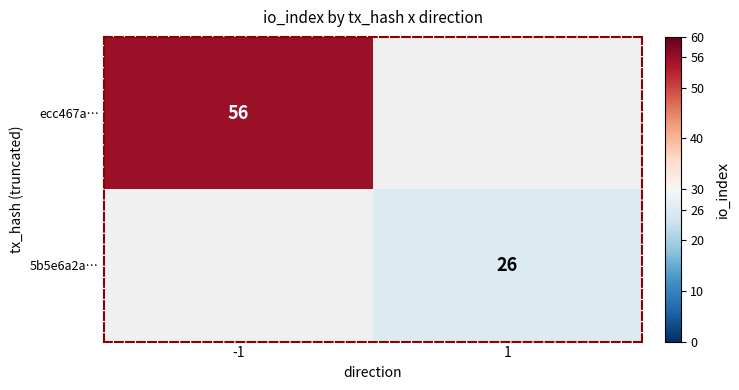

Is it true that 5b5e6a2a… equals 15 at 1?

False